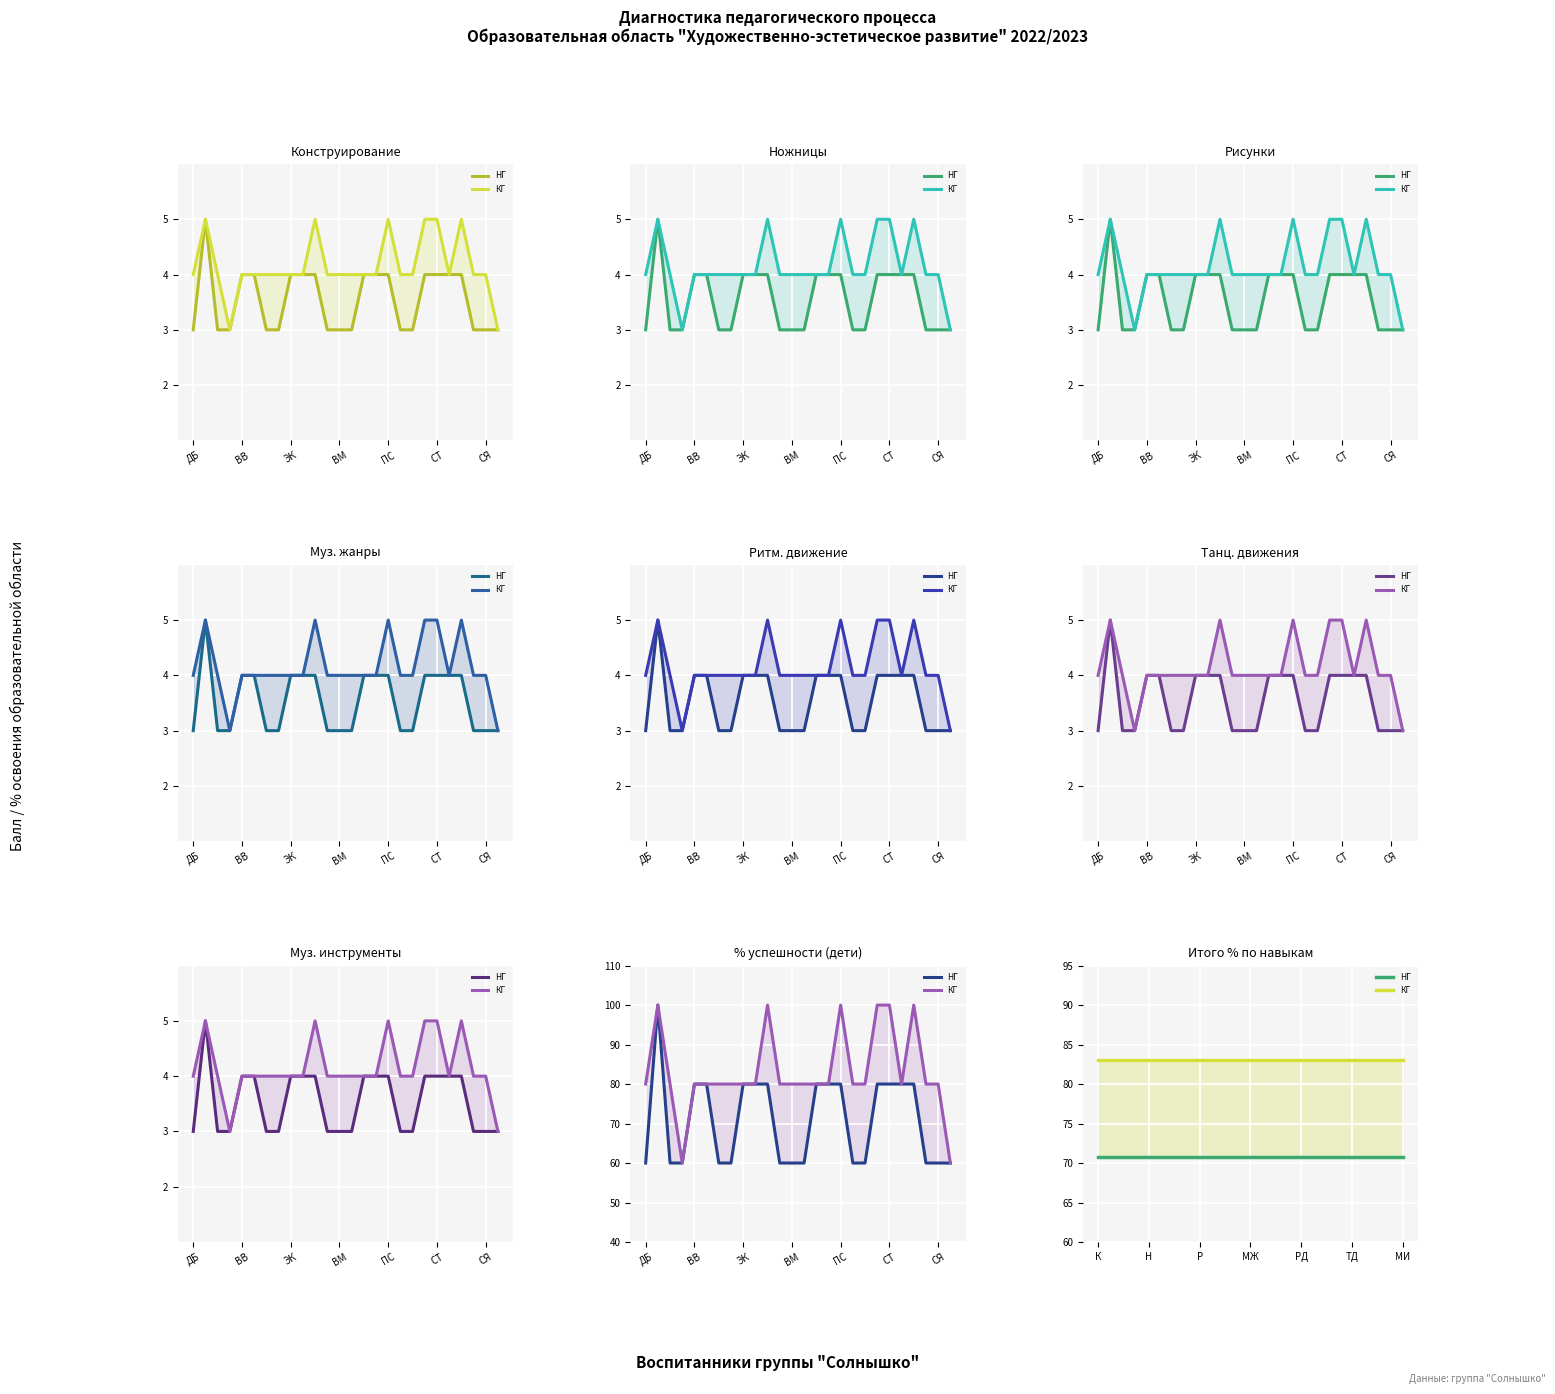

What position from the left is ТД?

6